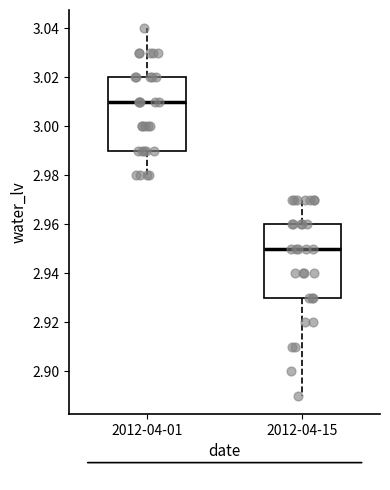

Which box's median line is the lowest?

2012-04-15